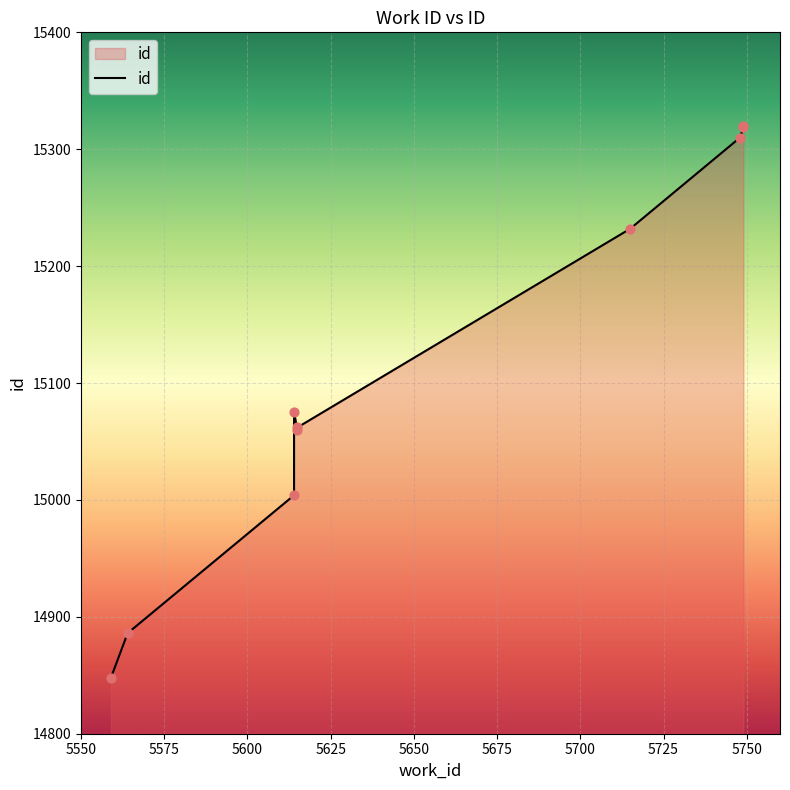

What is the ratio of the value at 5715 to the value at 5748?

1.0